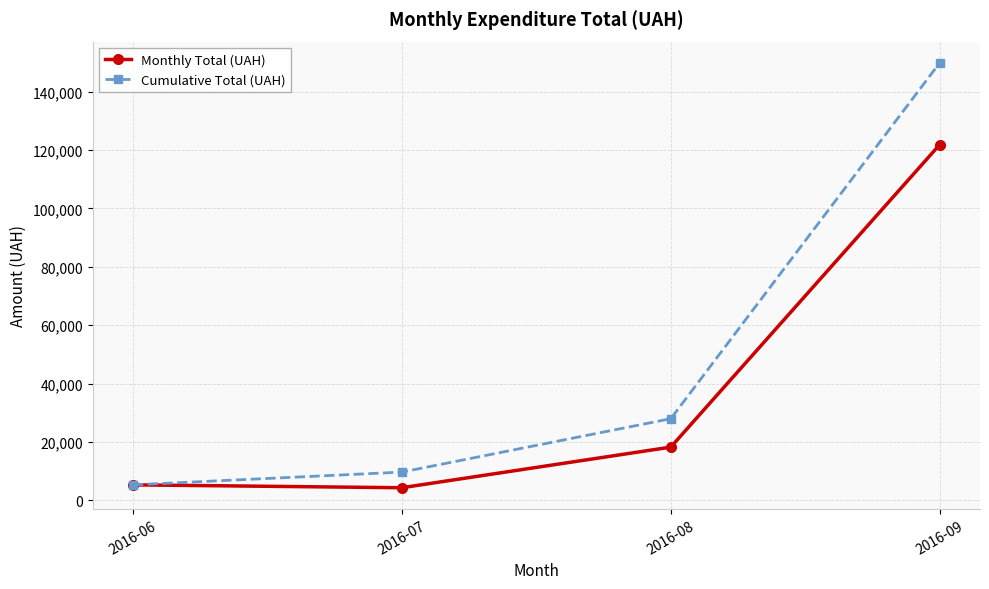

Reading right to left, extract all data points from this chart.

Monthly Total (UAH): 121824.0	18276.7	4372.0	5357.0
Cumulative Total (UAH): 149829.7	28005.7	9729.0	5357.0